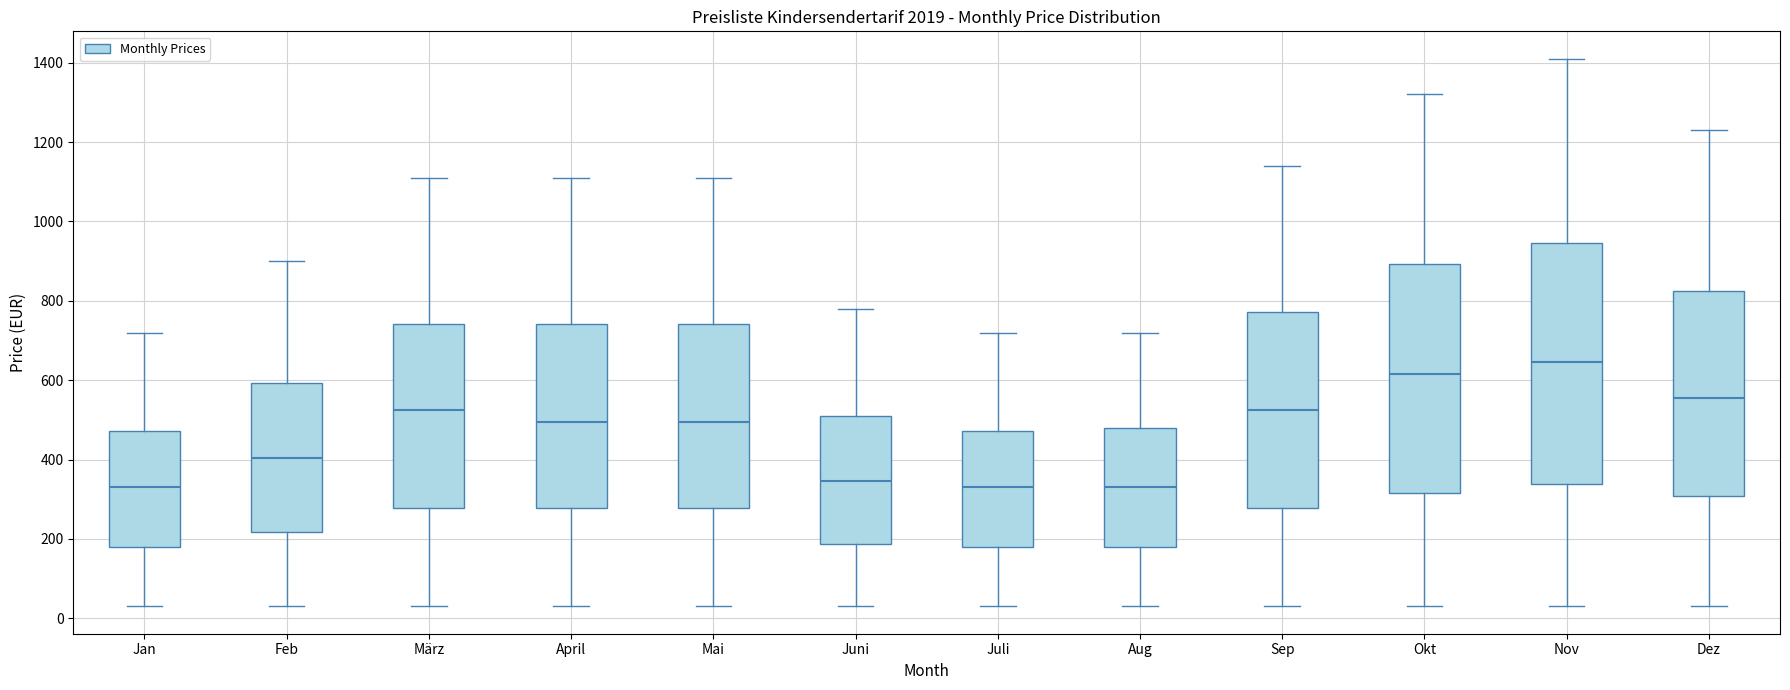

Where does the lower whisker of the box for Juli end on the y-axis? The values are not printed on the chart, so give them approximately, as read against the axis.

40